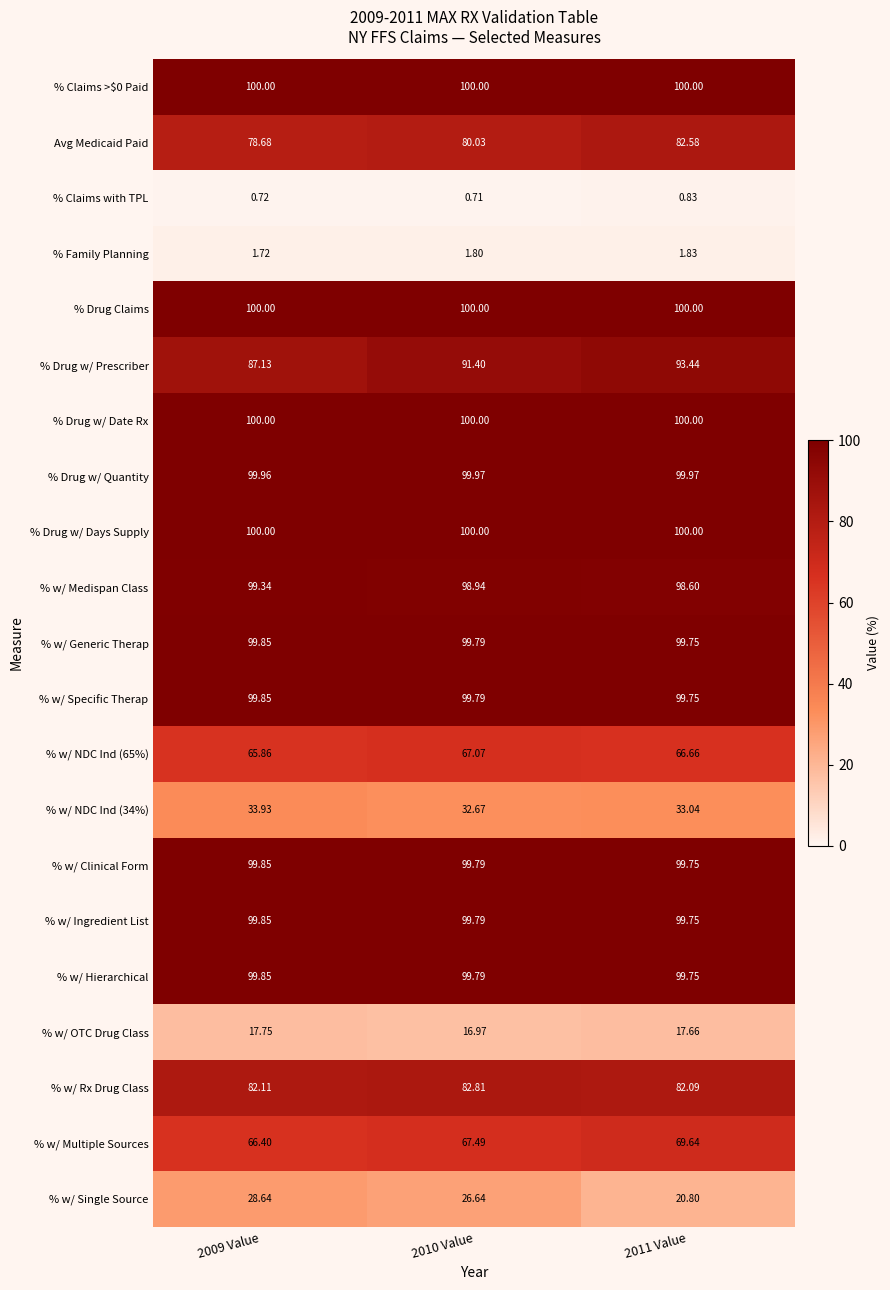

What is the total value across all series at 2010 Value?

1565.5